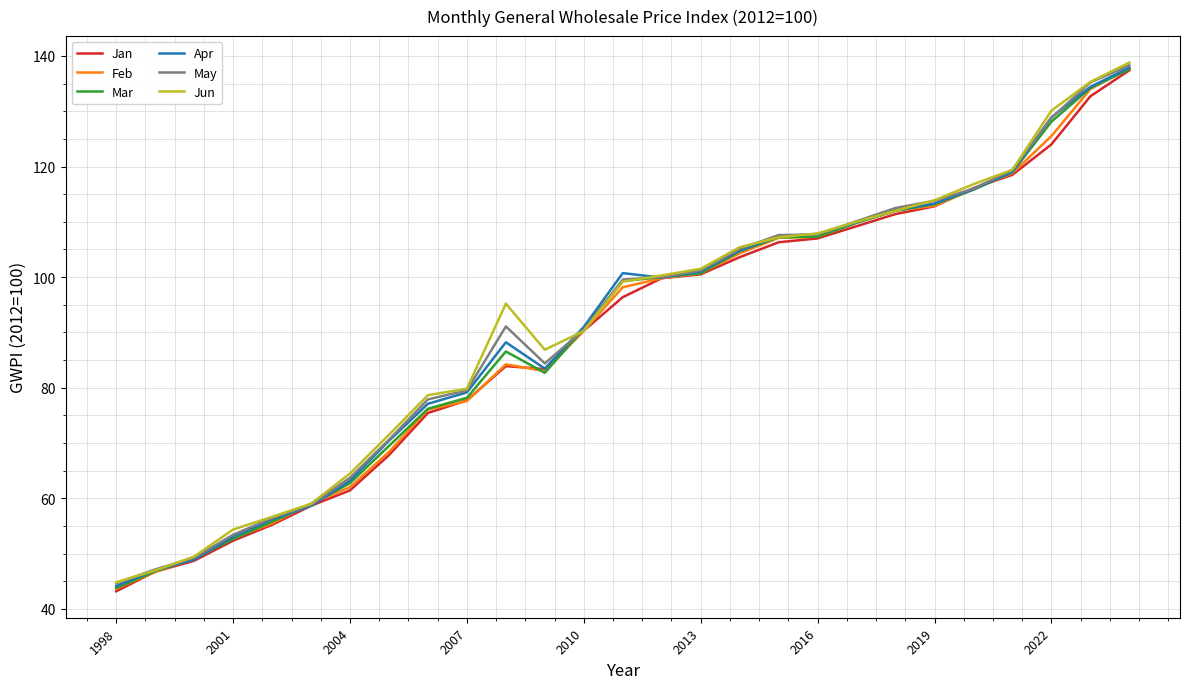

What is the lowest value of the Jan series?

43.2